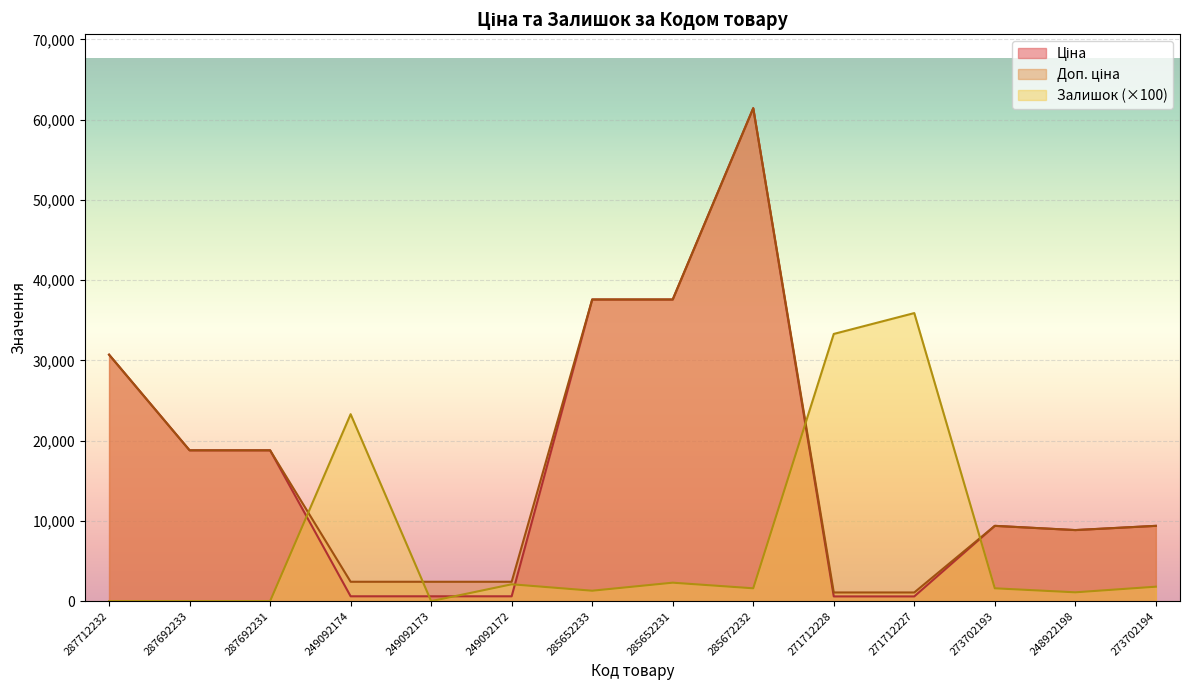

What is the label of the 14th point from the left?

273702194